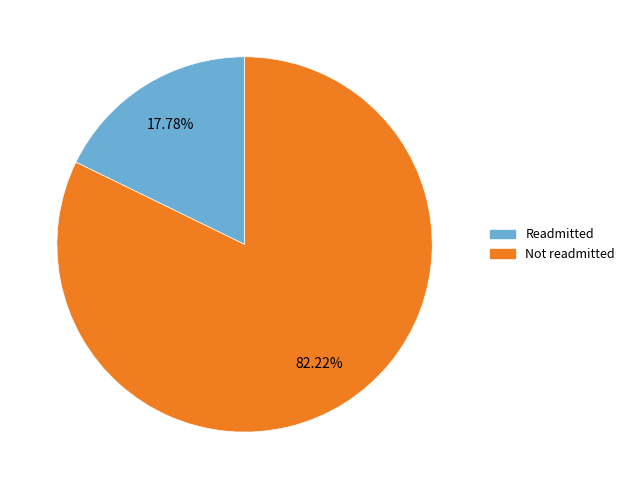

Is there a majority slice in this chart?

Yes